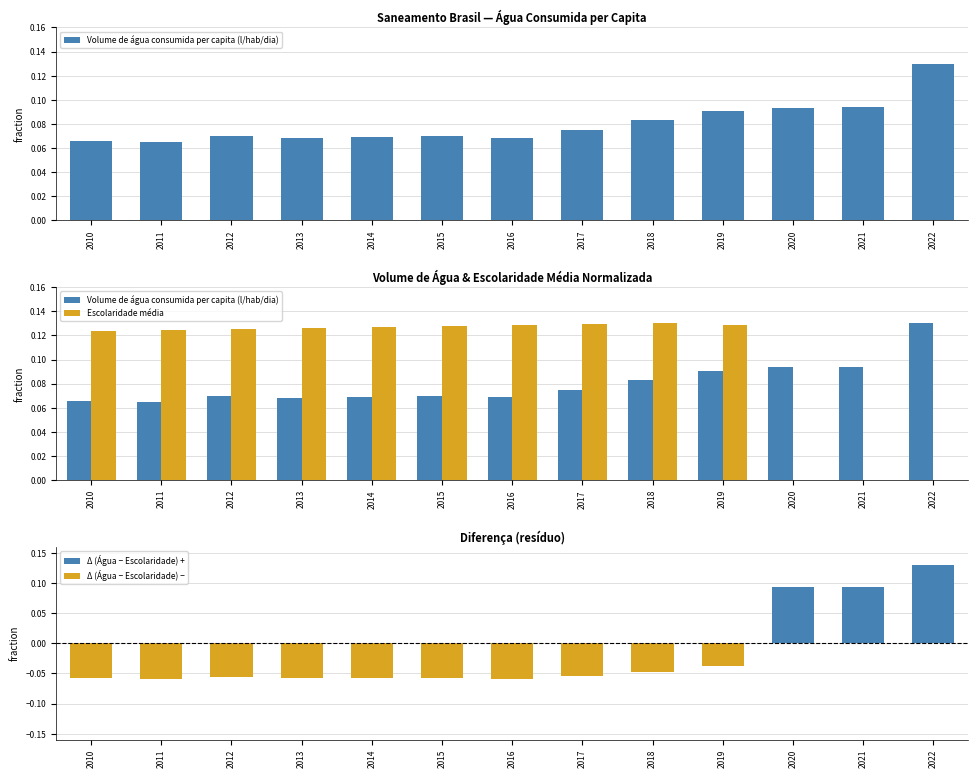

Reading left to right, what are all the values shown in this chart?

Volume de água consumida per capita (l/hab/dia): 0.1	0.1	0.1	0.1	0.1	0.1	0.1	0.1	0.1	0.1	0.1	0.1	0.1
Escolaridade média: 0.1	0.1	0.1	0.1	0.1	0.1	0.1	0.1	0.1	0.1	0.0	0.0	0.0
Δ (Água − Escolaridade) +: 0.0	0.0	0.0	0.0	0.0	0.0	0.0	0.0	0.0	0.0	0.1	0.1	0.1
Δ (Água − Escolaridade) −: -0.1	-0.1	-0.1	-0.1	-0.1	-0.1	-0.1	-0.1	-0.0	-0.0	0.0	0.0	0.0